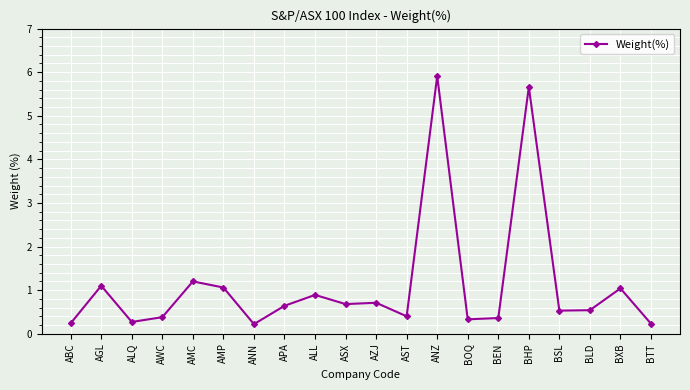

Where is the data nearest to the value 3?

AMC